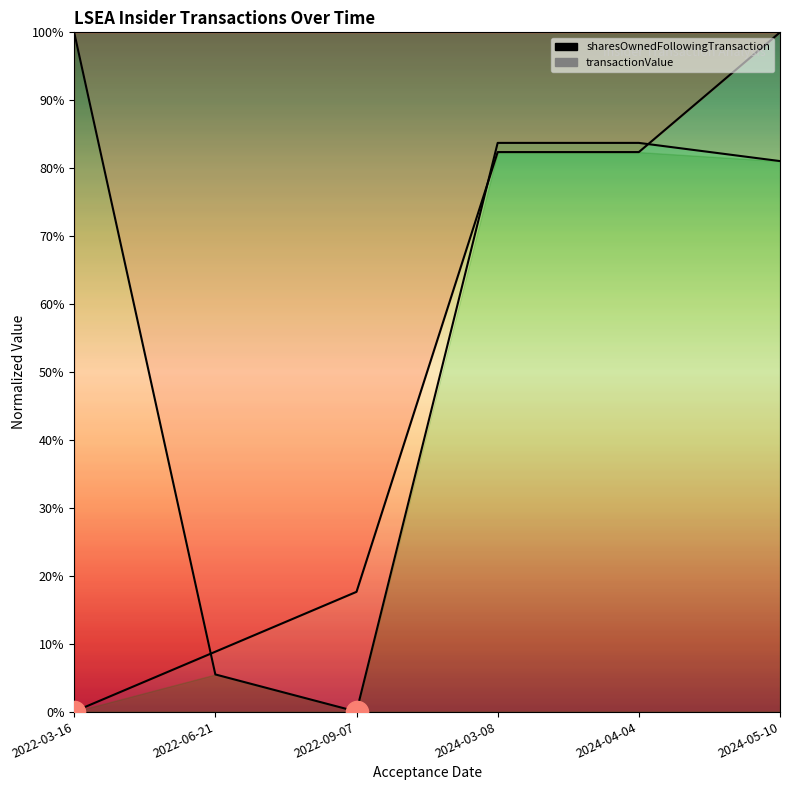

At how many categories does at least one series exceed 53?

4